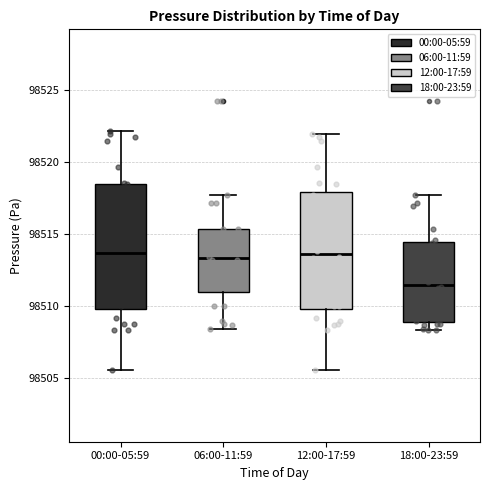

Where does the lower whisker of the box for 18:00-23:59 end on the y-axis? The values are not printed on the chart, so give them approximately, as read against the axis.

98508.5